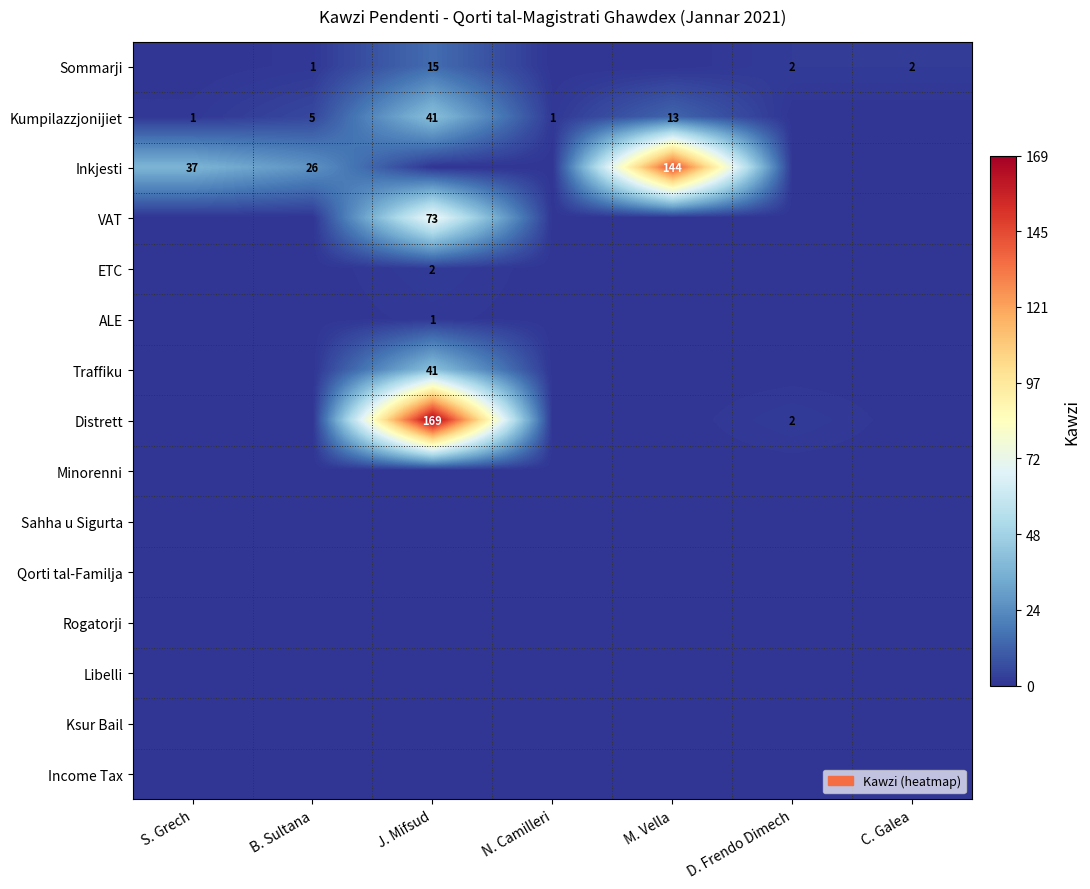

The value of Sommarji at D. Frendo Dimech is 2. True or false?

True